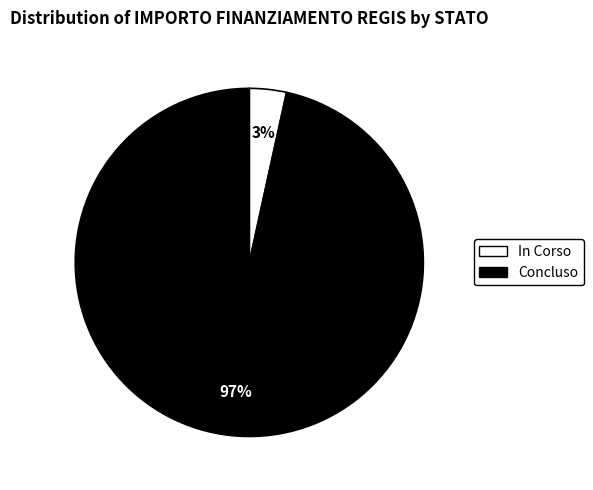

To the nearest percent, what portion does Concluso represent?

97%